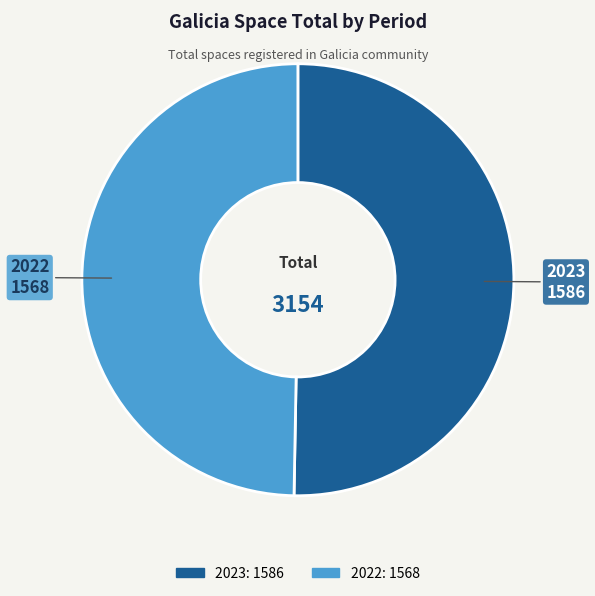

What is the ratio of the value at 2022 to the value at 2023?

1.0